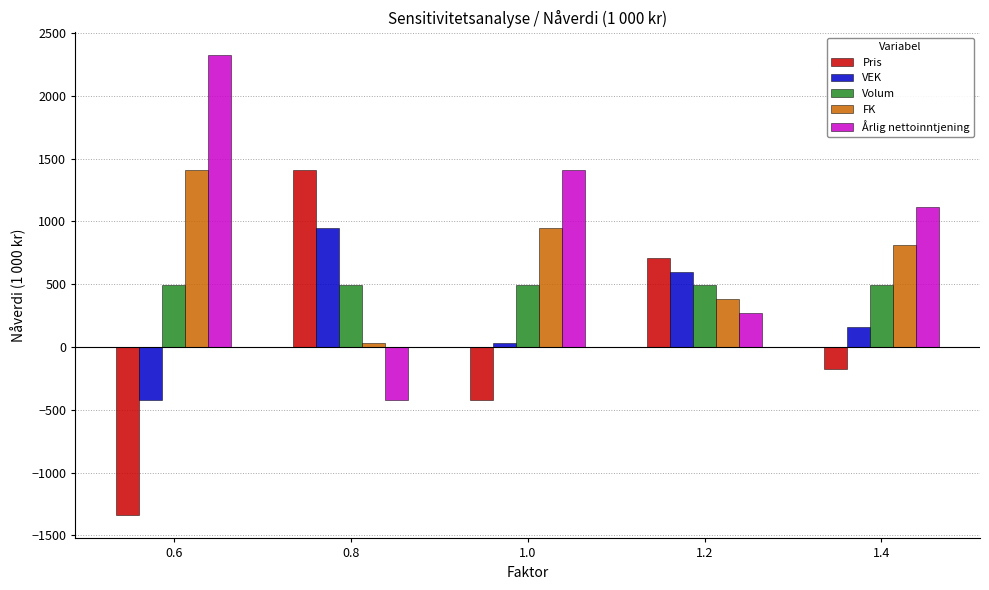

What value does the Årlig nettoinntjening series have at 1.0?

1406.2